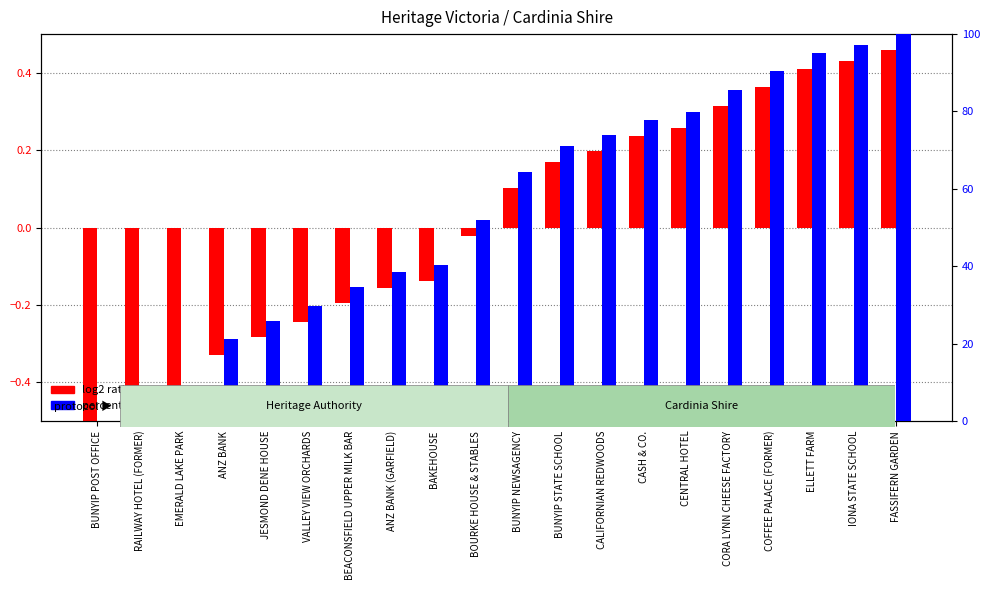

At which label does percentile rank within the sample reach its peak?

FASSIFERN GARDEN